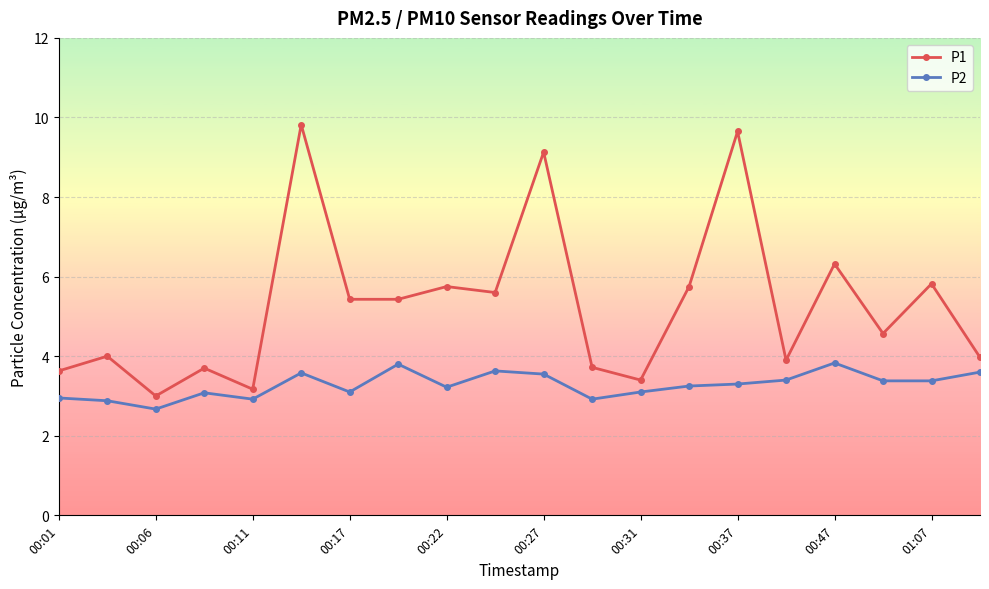

Rank the series by their average value, from lowest to highest.

P2, P1